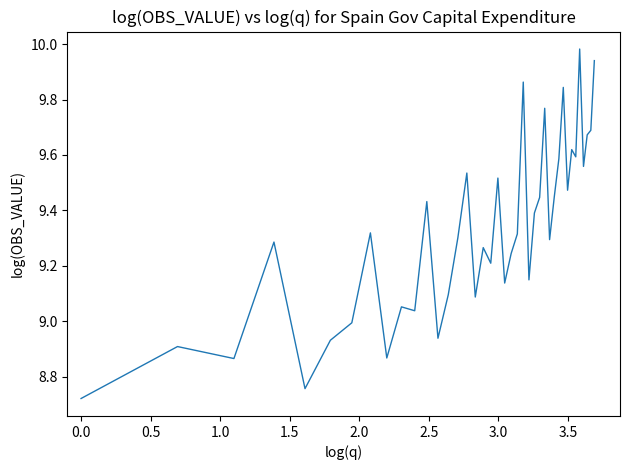

What is the difference between the maximum and minimum values?

1.3